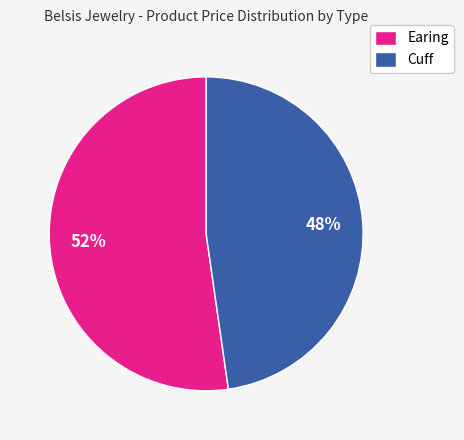

To the nearest percent, what is the combined percentage of Earing and Cuff?

100%